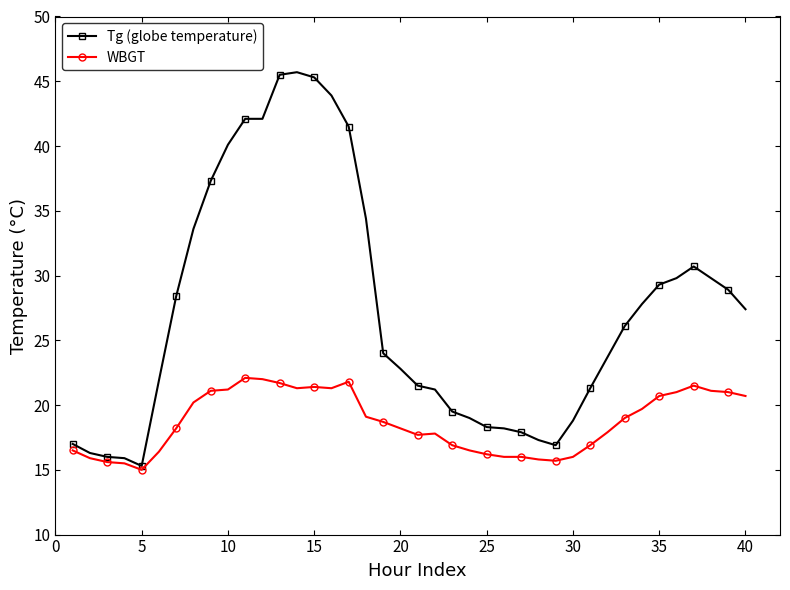

True or false: Tg (globe temperature) has more than 1 interior local peaks.

True